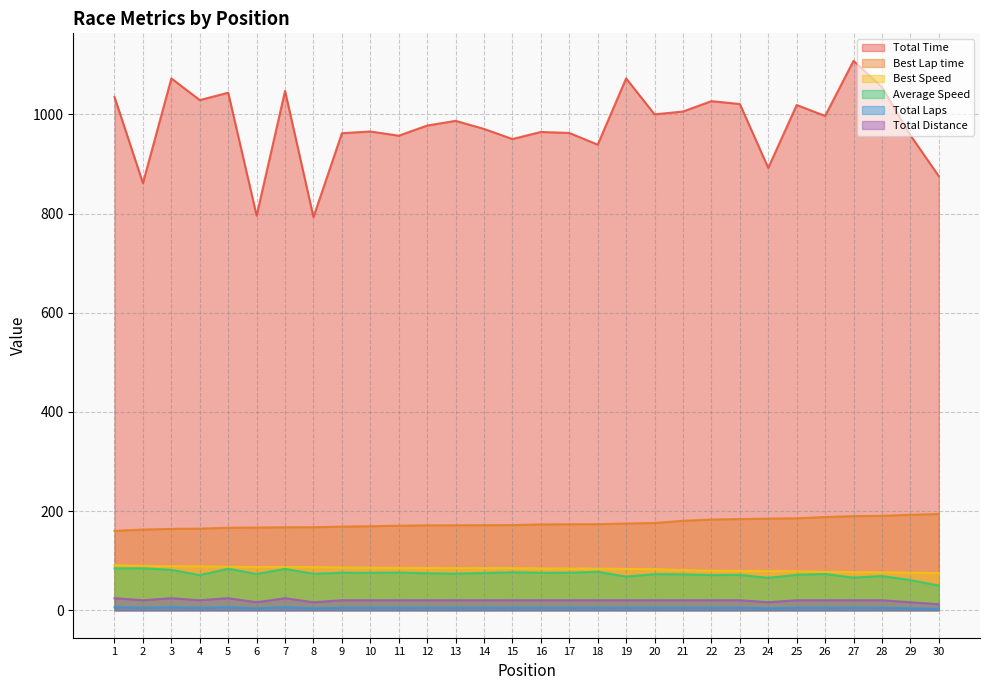

What is the average value of the Total Laps series?

4.9